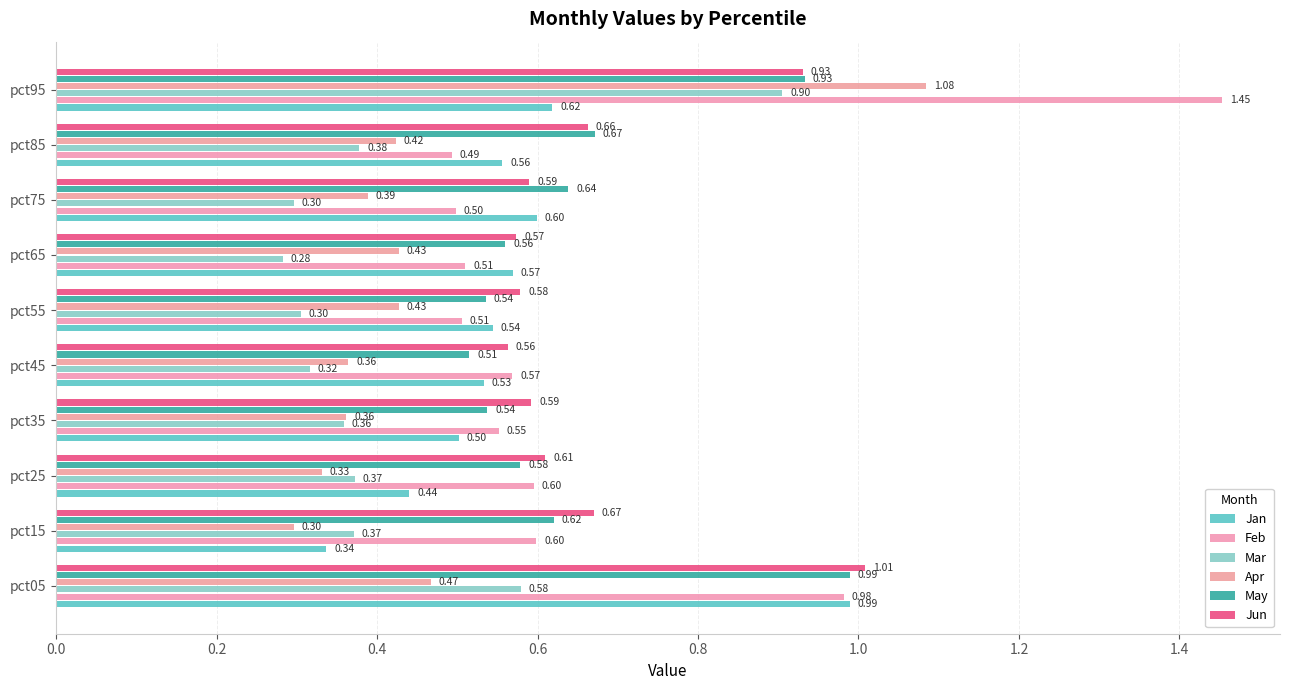

How many categories are shown in the chart?

10